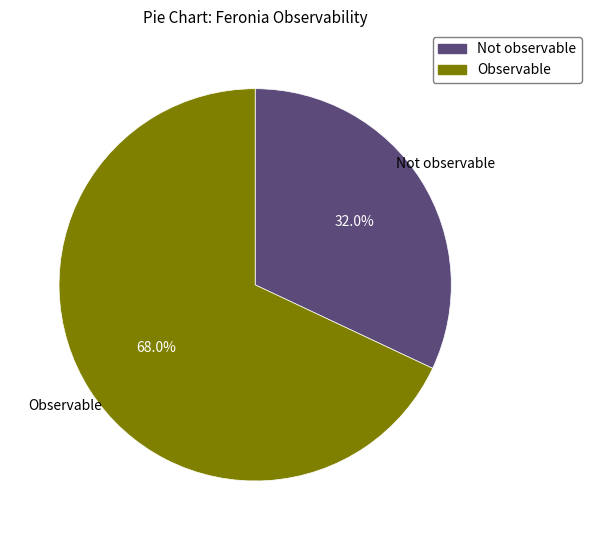

To the nearest percent, what is the difference between the largest and smallest slice percentages?

36%